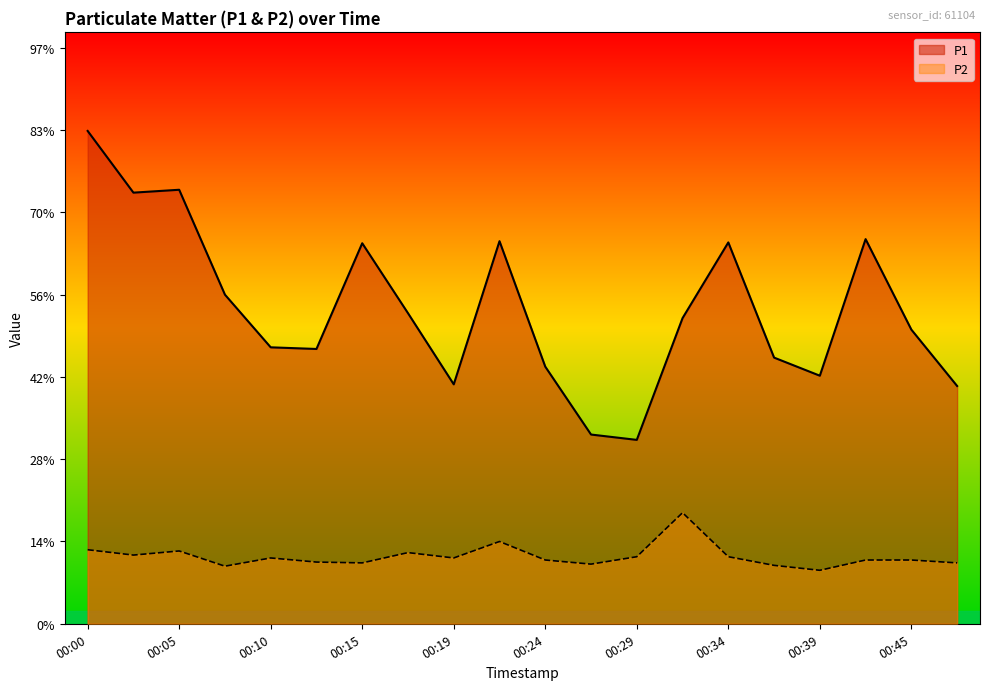

The P2 series shows 1.6 at 00:24. True or false?

True